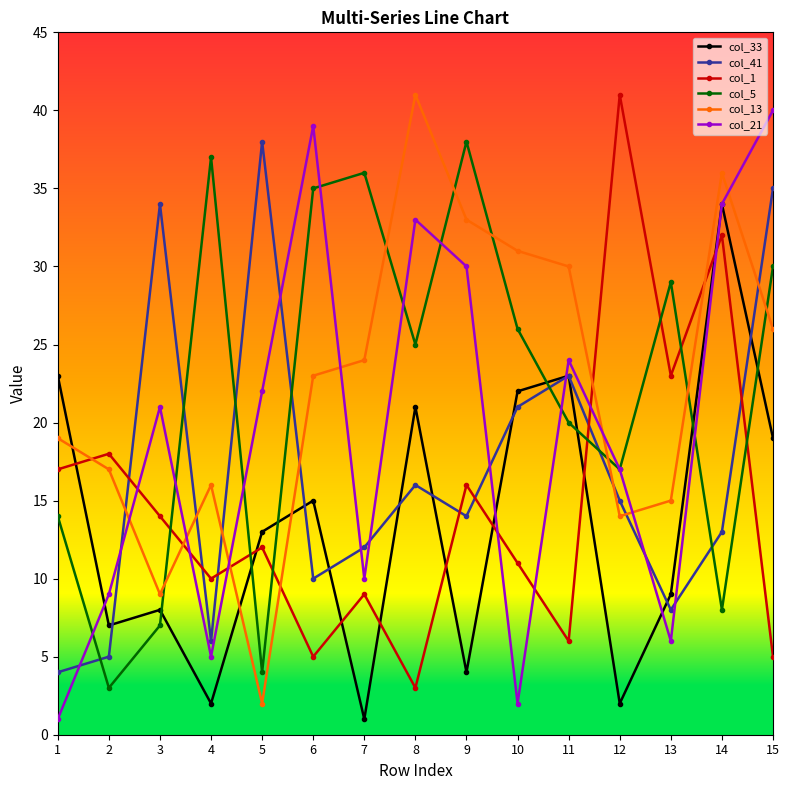

At which label does col_13 reach its peak?

8